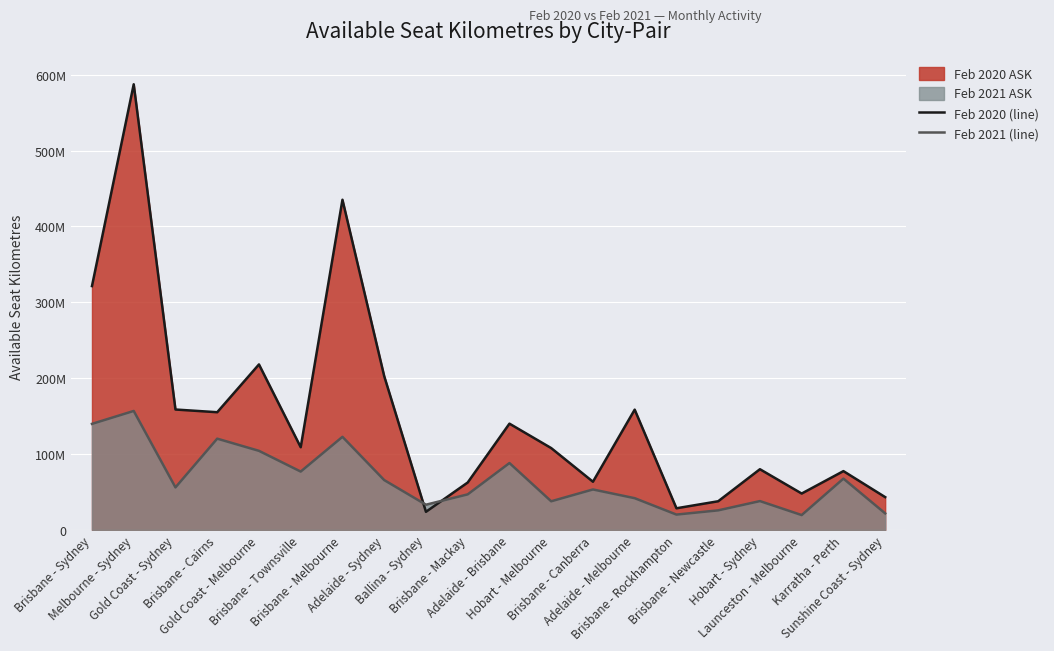

List the labels in order of Feb 2021 (line) value, smallest first.

Launceston - Melbourne, Brisbane - Rockhampton, Sunshine Coast - Sydney, Brisbane - Newcastle, Ballina - Sydney, Hobart - Melbourne, Hobart - Sydney, Adelaide - Melbourne, Brisbane - Mackay, Brisbane - Canberra, Gold Coast - Sydney, Adelaide - Sydney, Karratha - Perth, Brisbane - Townsville, Adelaide - Brisbane, Gold Coast - Melbourne, Brisbane - Cairns, Brisbane - Melbourne, Brisbane - Sydney, Melbourne - Sydney